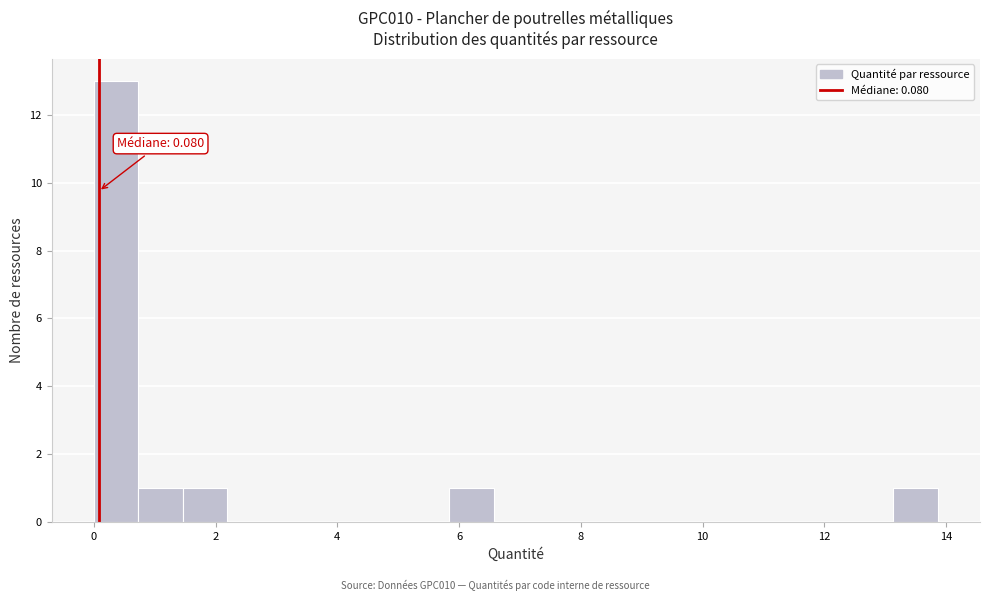

Around what value on the x-axis is the tallest bar? Give the approximate position of its centre, as read against the axis.

0.4